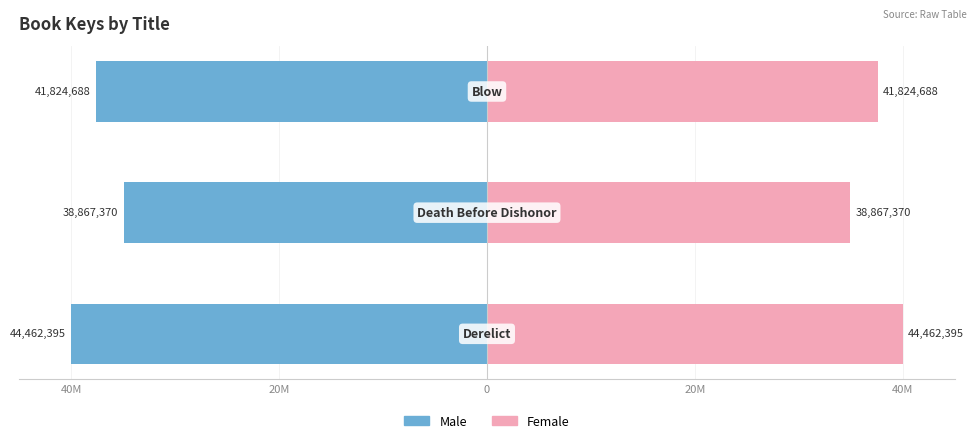

At 20M, list the series in order from smallest to largest.

Male, Female